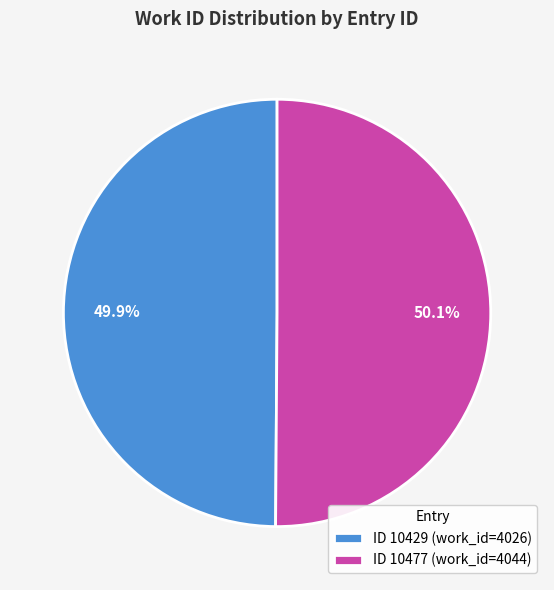

Is there any slice that represents more than half of the pie?

Yes